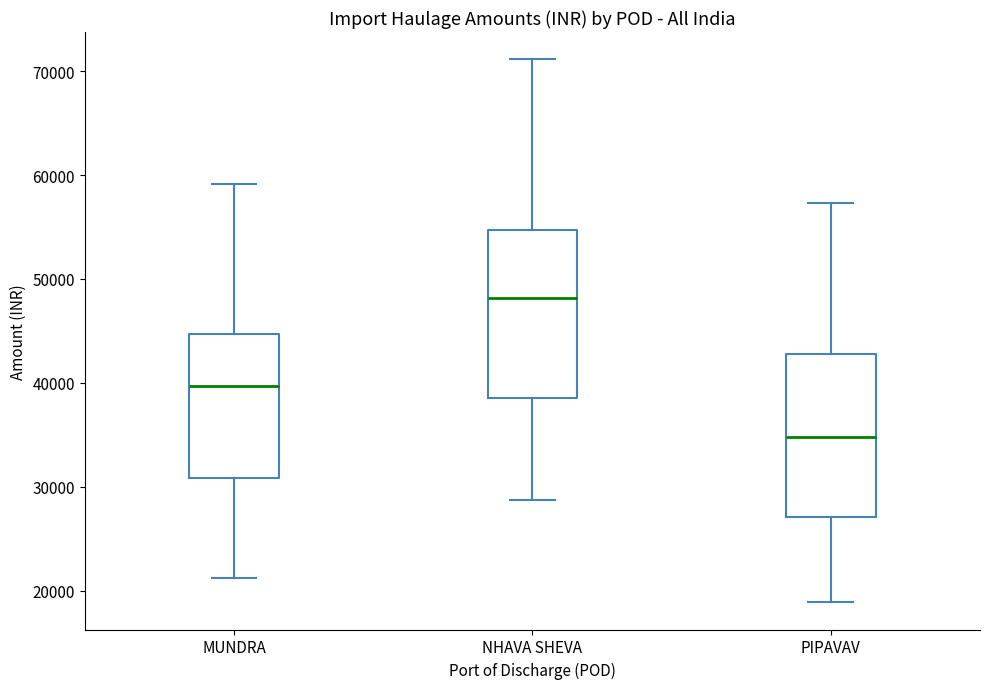

Reading left to right, transcribe this box plot: for each box, give where its median line is, the range the box spans, and where its two whiskers end, as read against the y-axis. The values are not printed on the chart, so give them approximately, as read against the axis.

MUNDRA: median 40000, box 31000 to 45000, whiskers 21000 to 59000
NHAVA SHEVA: median 48000, box 39000 to 55000, whiskers 29000 to 71000
PIPAVAV: median 35000, box 27000 to 43000, whiskers 19000 to 57000